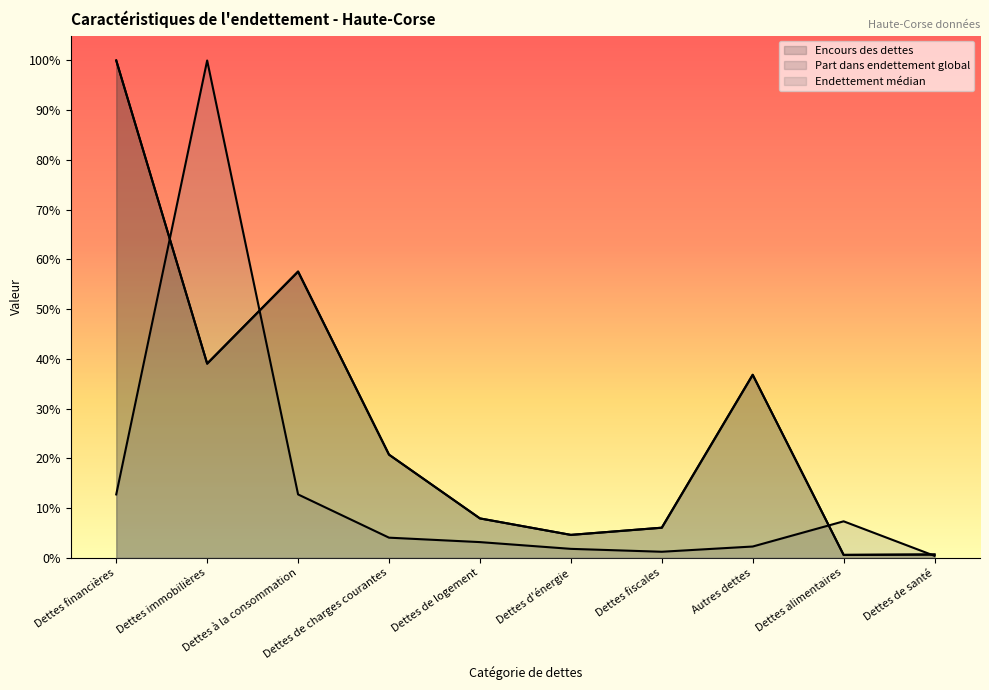

After their last crossing, which series has the higher values: Encours des dettes or Endettement médian?

Encours des dettes